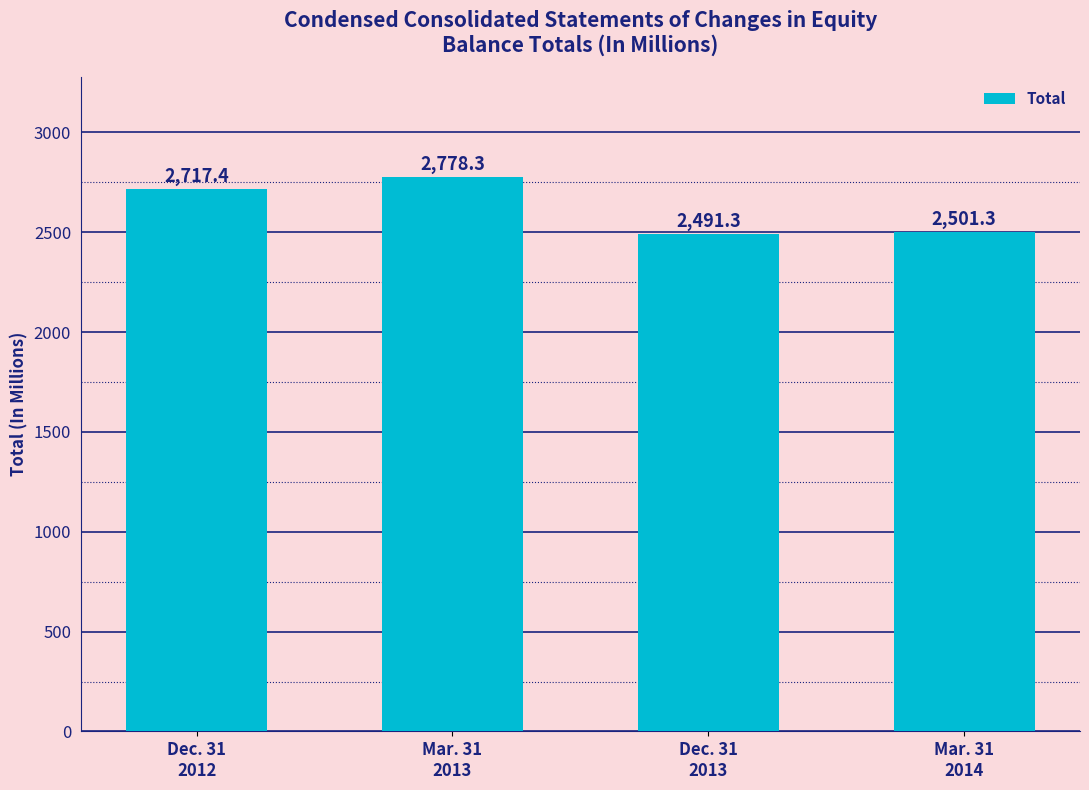

Reading left to right, what are all the values shown in this chart?

2717.4	2778.3	2491.3	2501.3